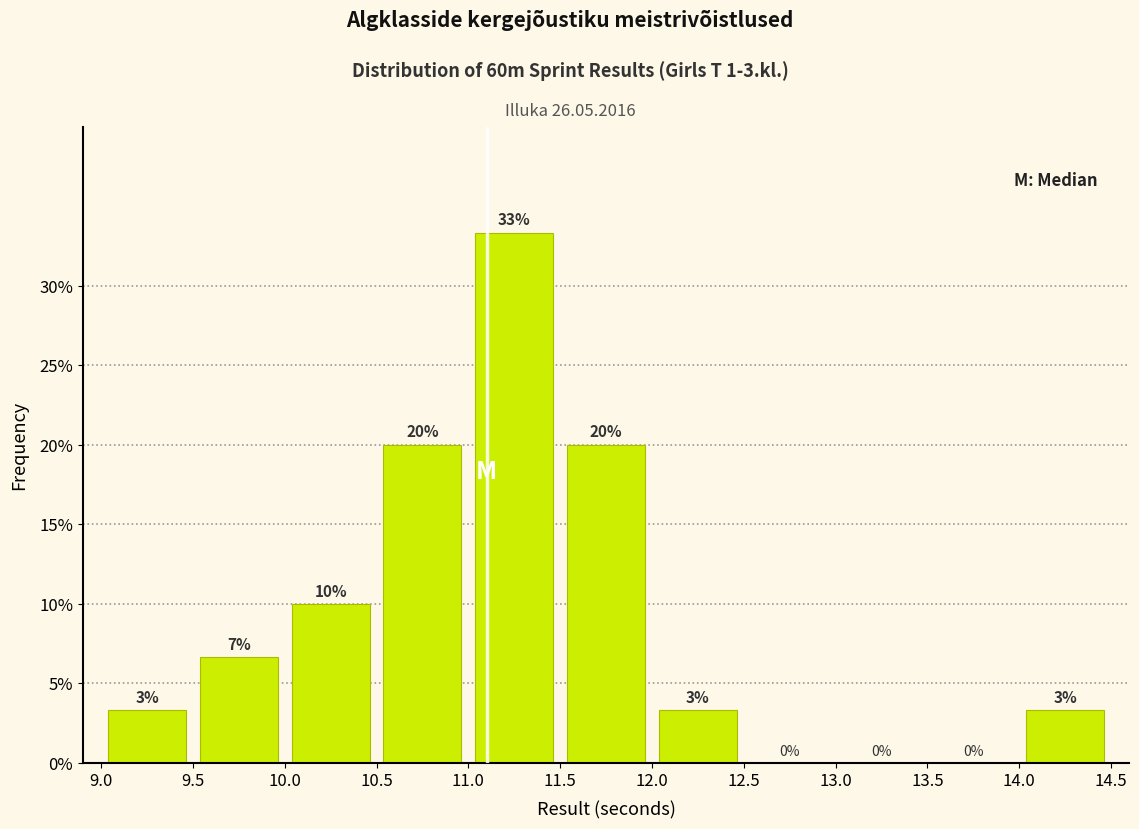

Which range on the x-axis has the tallest bar?

11.0 to 11.5